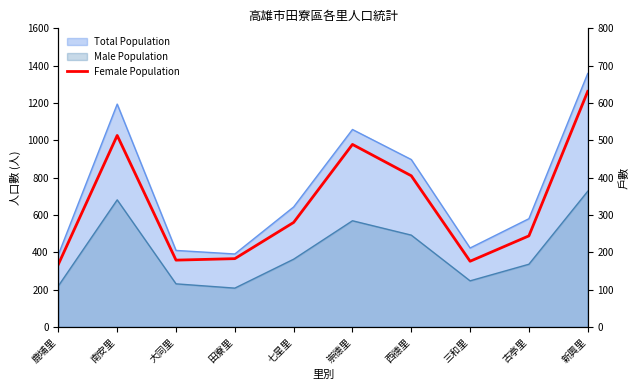

What is the ratio of the value at 大同里 to the value at 古亭里?

0.7